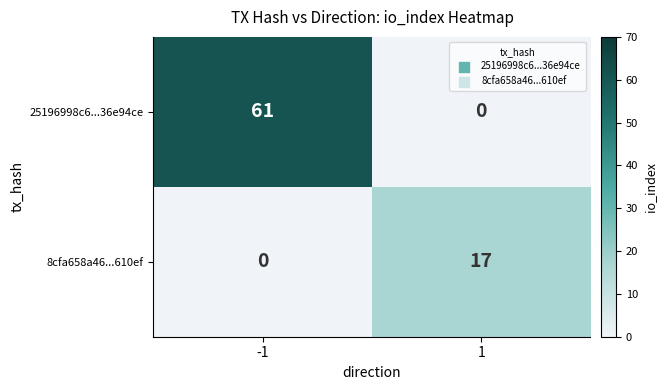

What is the maximum value shown in the chart?

61